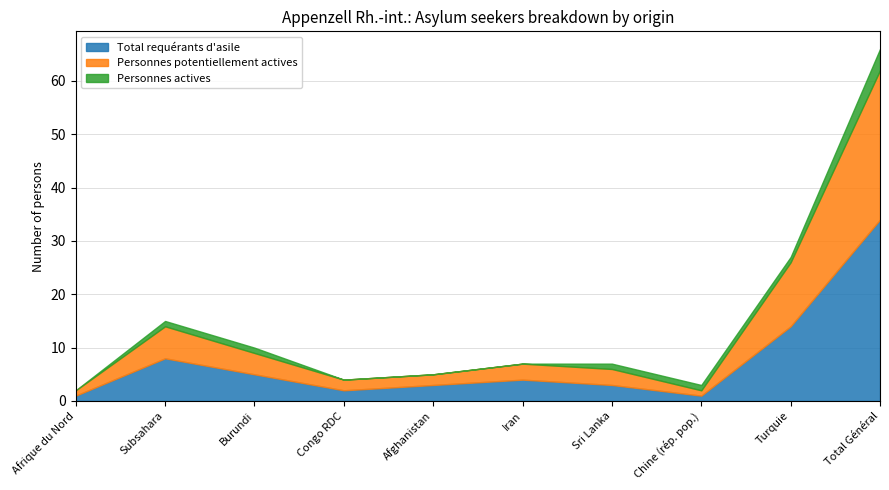

What is the difference between the maximum and minimum values in the Personnes potentiellement actives series?

27